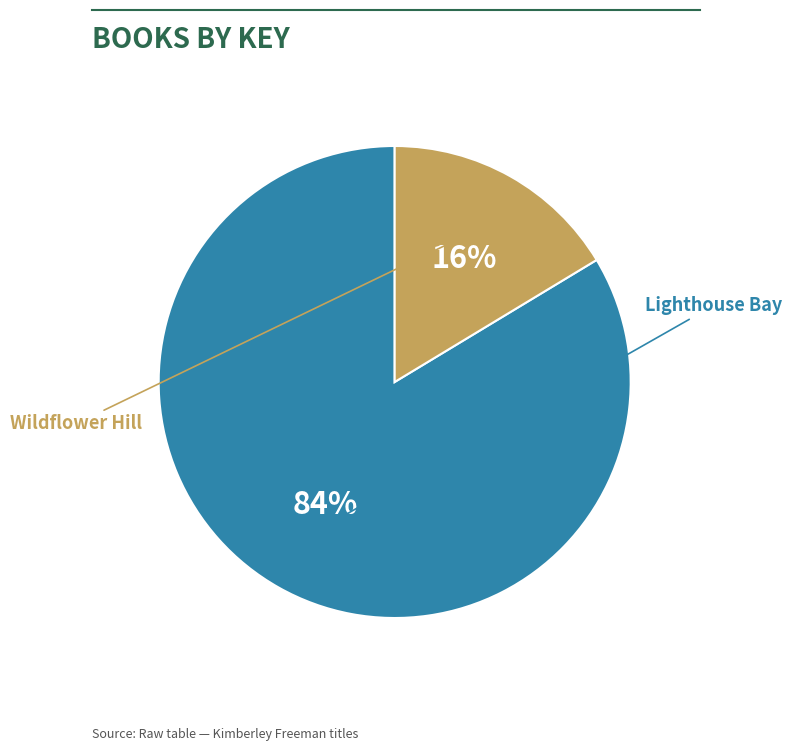

To the nearest percent, what is the average slice percentage?

50%